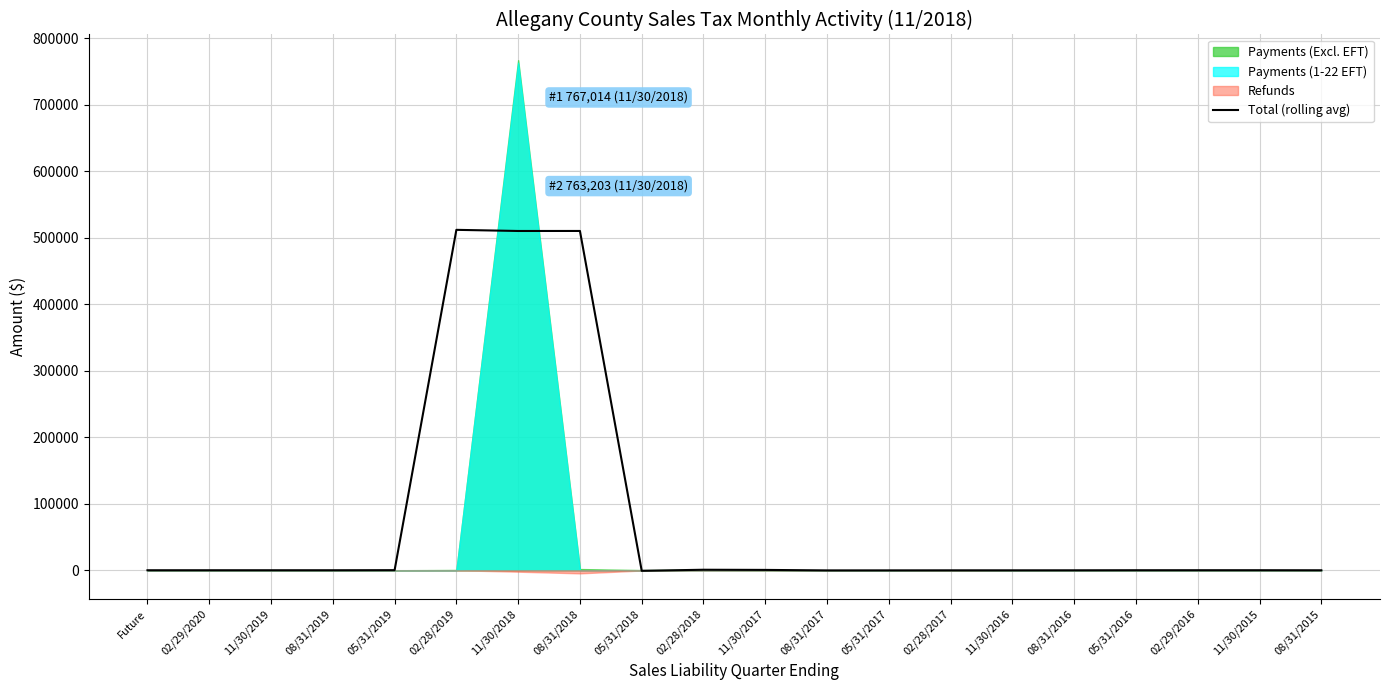

What is the value of the 19th point from the left?

47.2